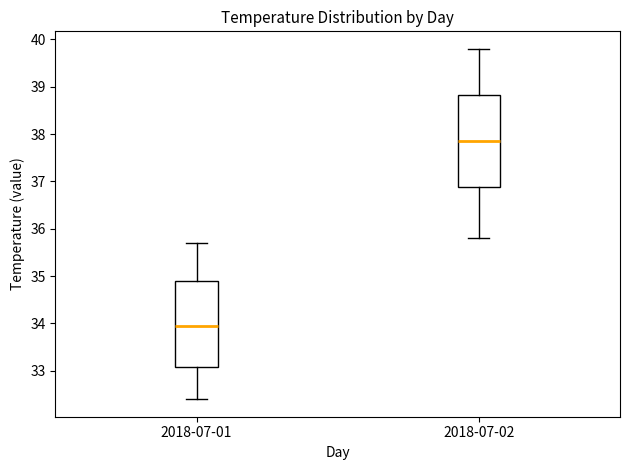

Where does the median line of the box for 2018-07-02 sit on the y-axis? The values are not printed on the chart, so give them approximately, as read against the axis.

37.9